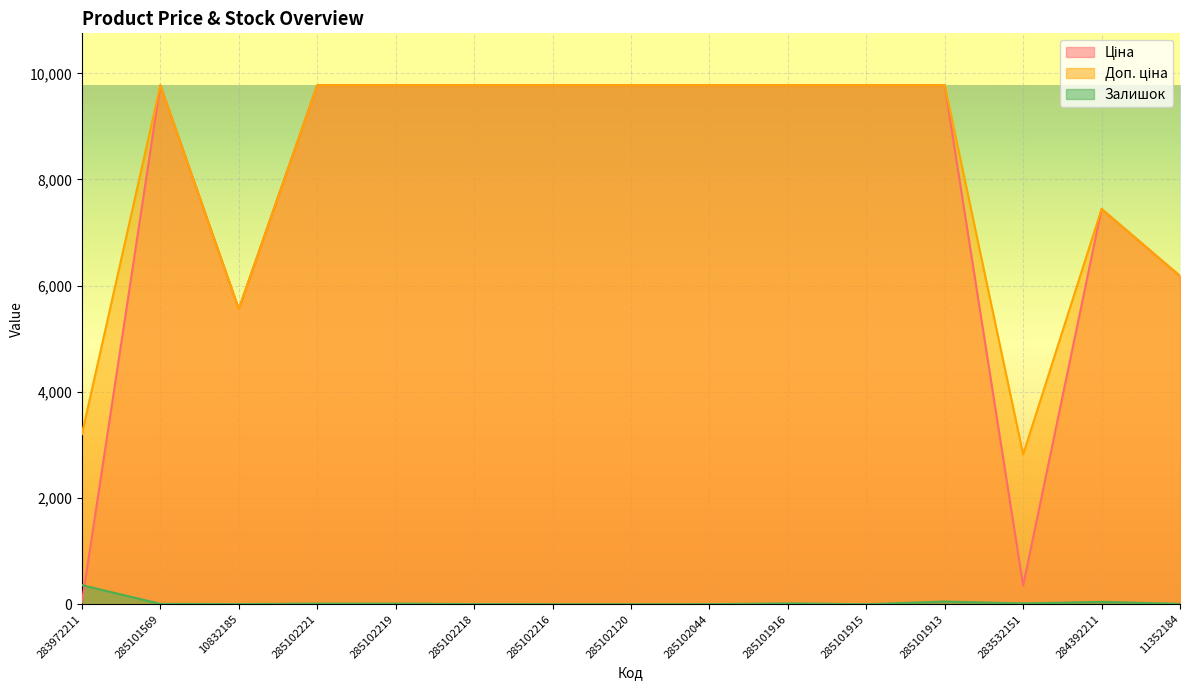

At which label does Залишок reach its peak?

283972211